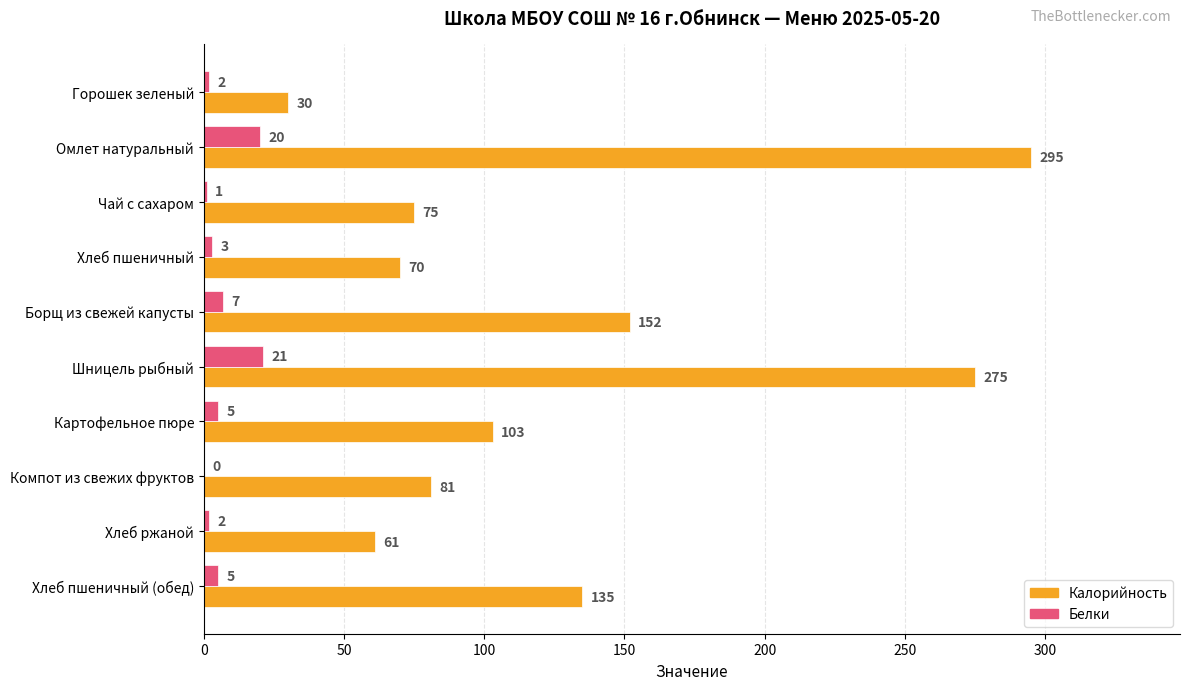

Which series changed the most between Чай с сахаром and Хлеб пшеничный?

Калорийность